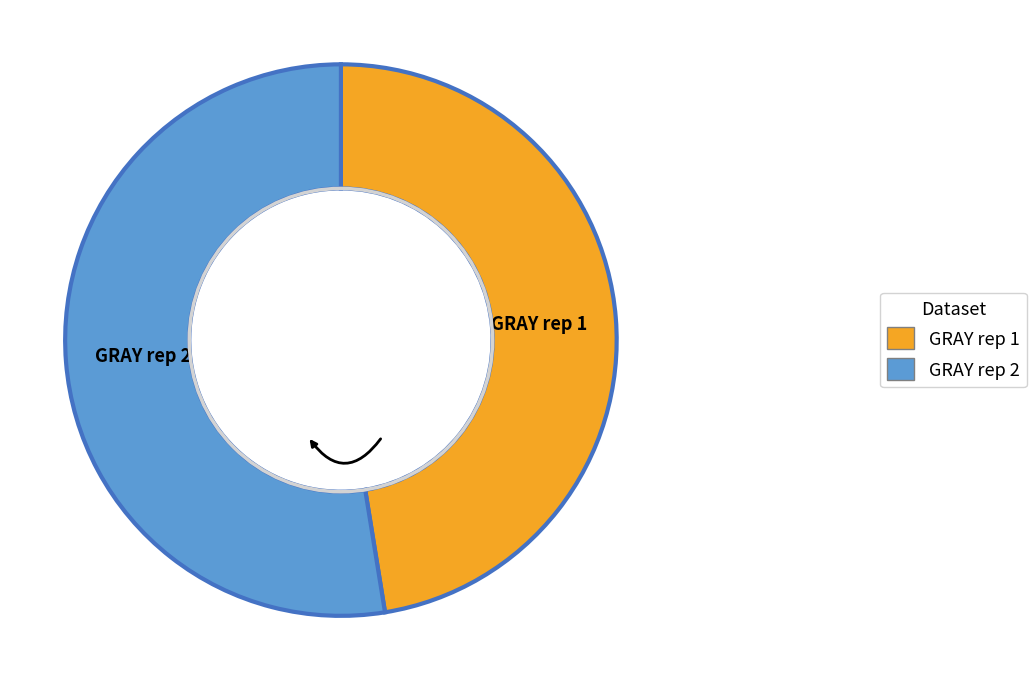

Is there a majority slice in this chart?

Yes